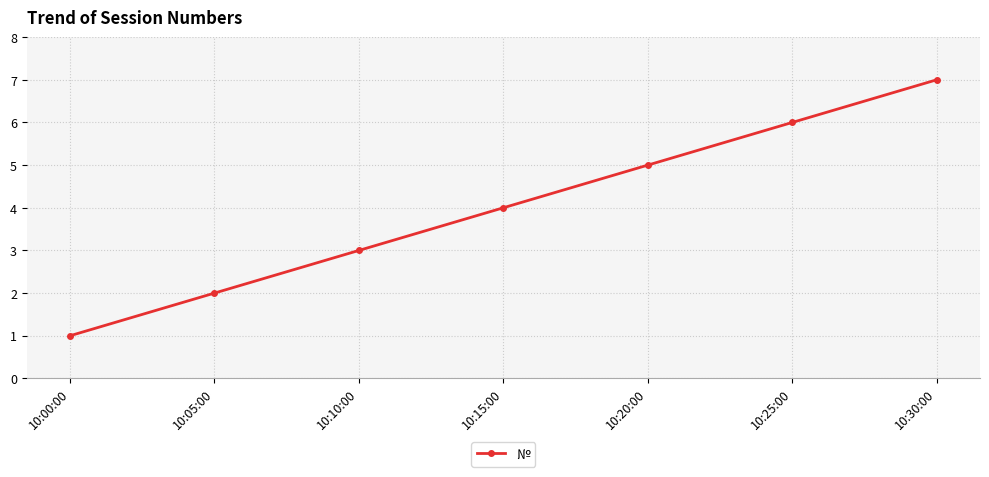

Rank the categories by value from highest to lowest.

10:30:00, 10:25:00, 10:20:00, 10:15:00, 10:10:00, 10:05:00, 10:00:00